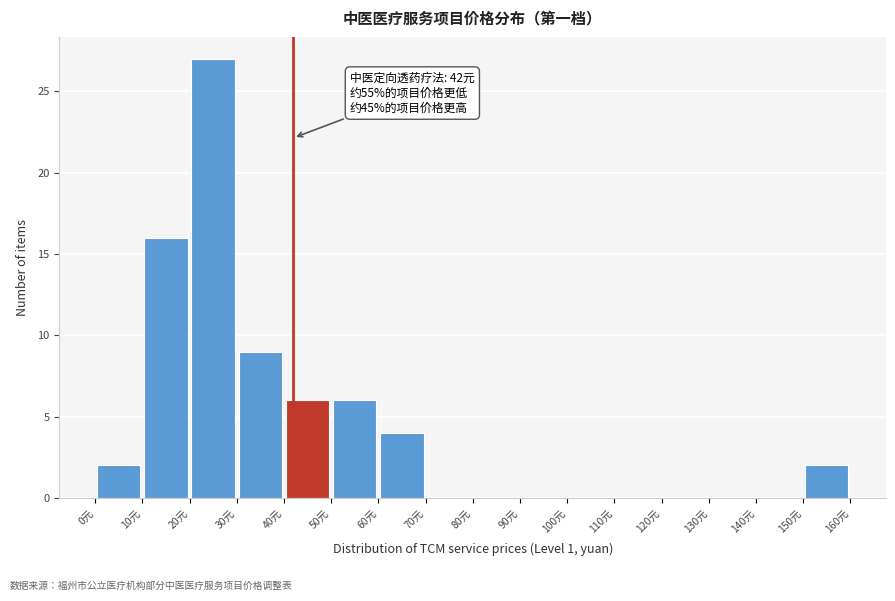

Which range on the x-axis has the tallest bar?

20 to 30